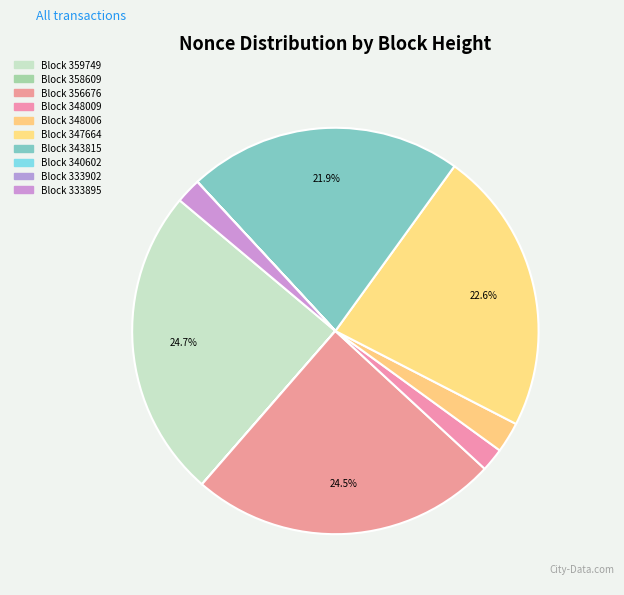

What is the largest slice in the pie chart?

359749